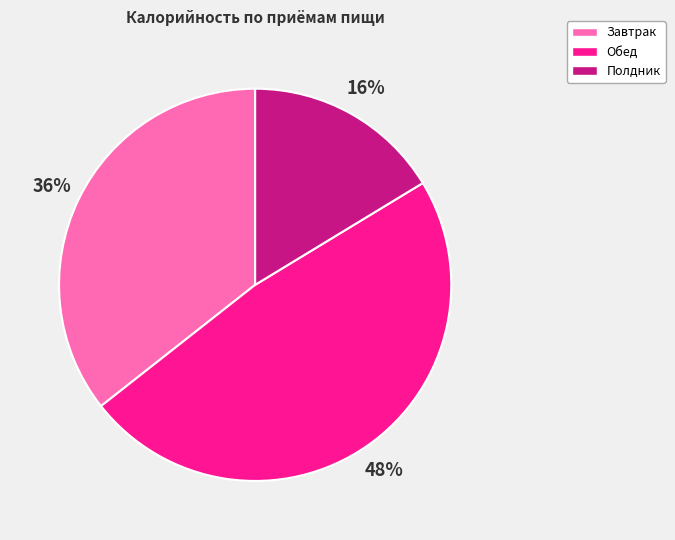

Is it true that Обед is 48% of the pie?

True